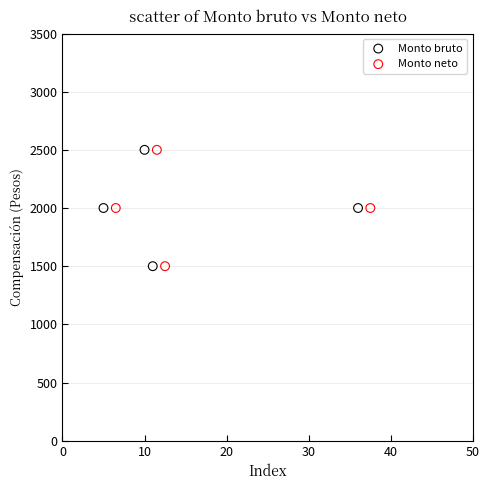

What are all the series names shown in the legend?

Monto bruto, Monto neto